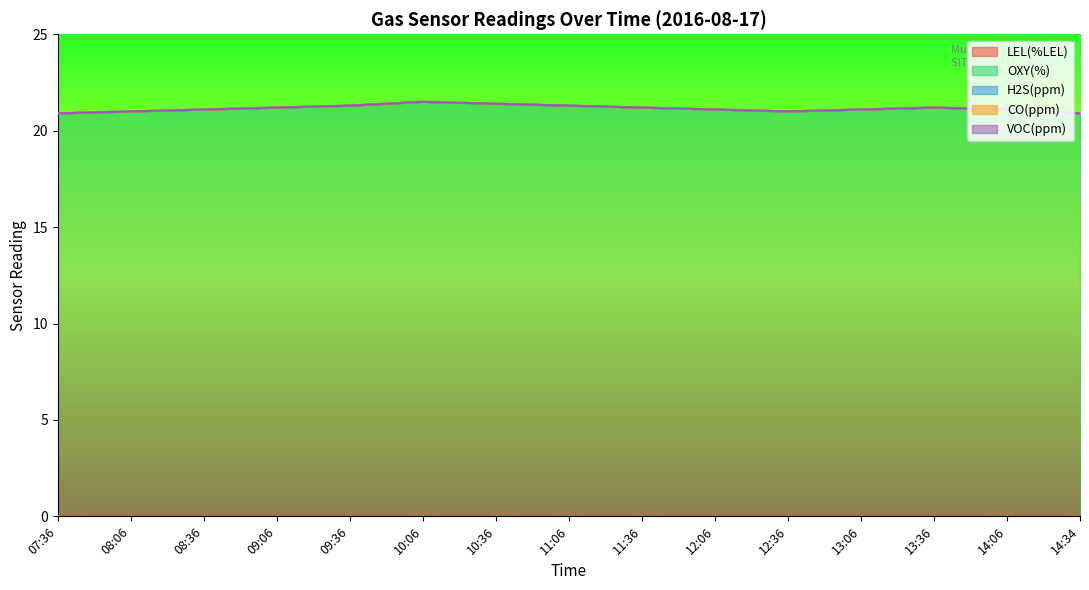

Where is CO(ppm) Min nearest to the value 0?

07:36